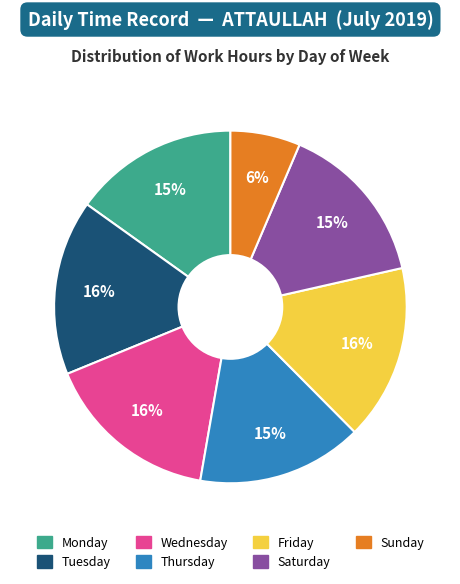

To the nearest percent, what is the average slice percentage?

14%